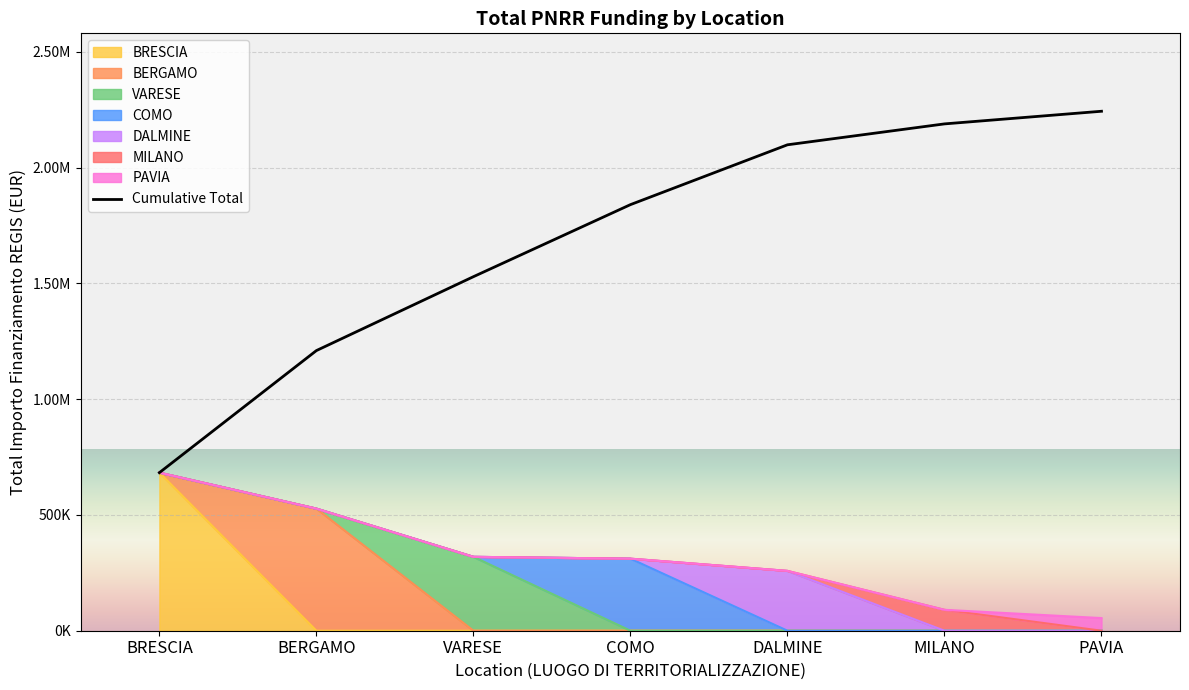

Reading right to left, transcribe all the data shown in this chart.

2243118.0	2188540.4	2098271.8	1839885.1	1528748.1	1209678.0	682502.5